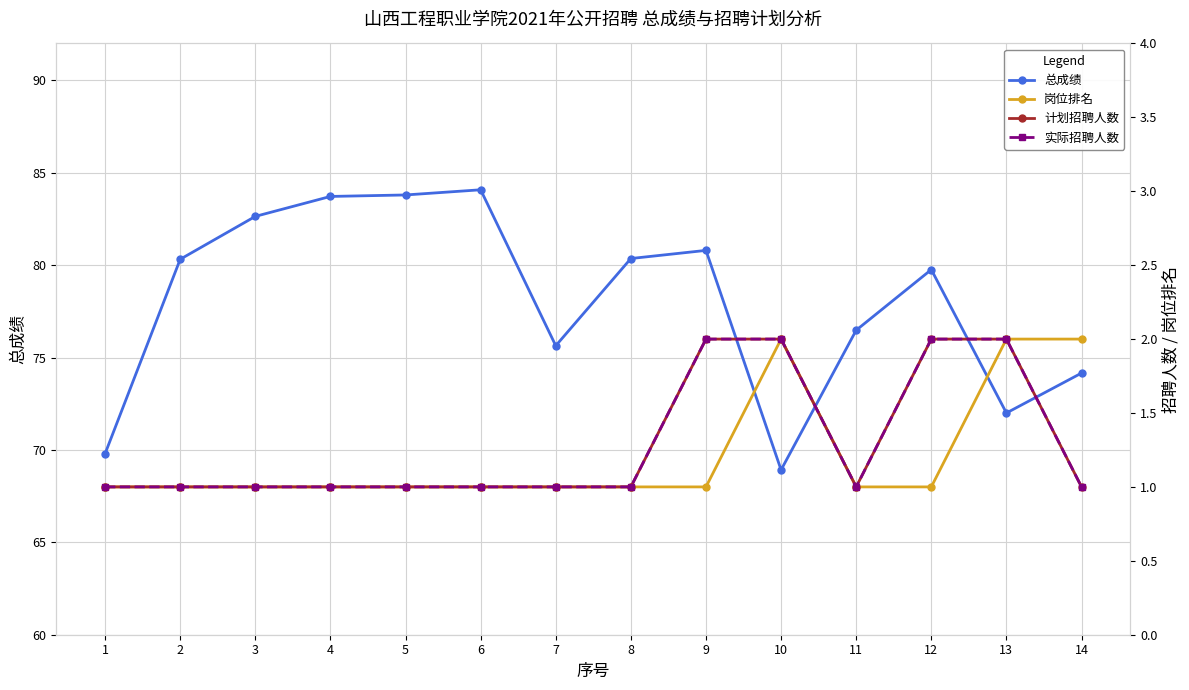

What is the total value across all series at 6?

87.1